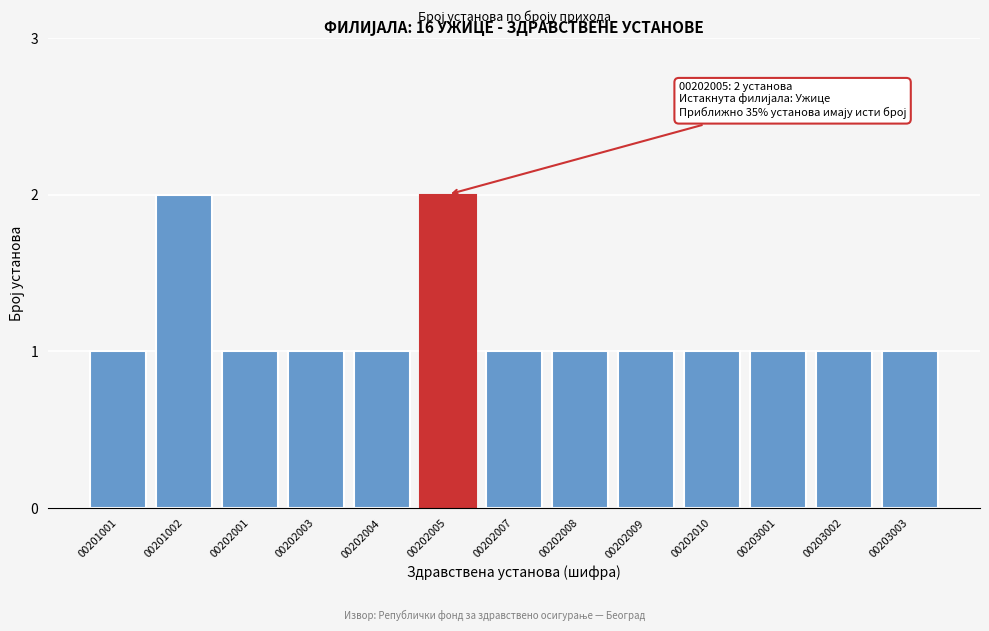

Reading left to right, transcribe all the data shown in this chart.

1	2	1	1	1	2	1	1	1	1	1	1	1